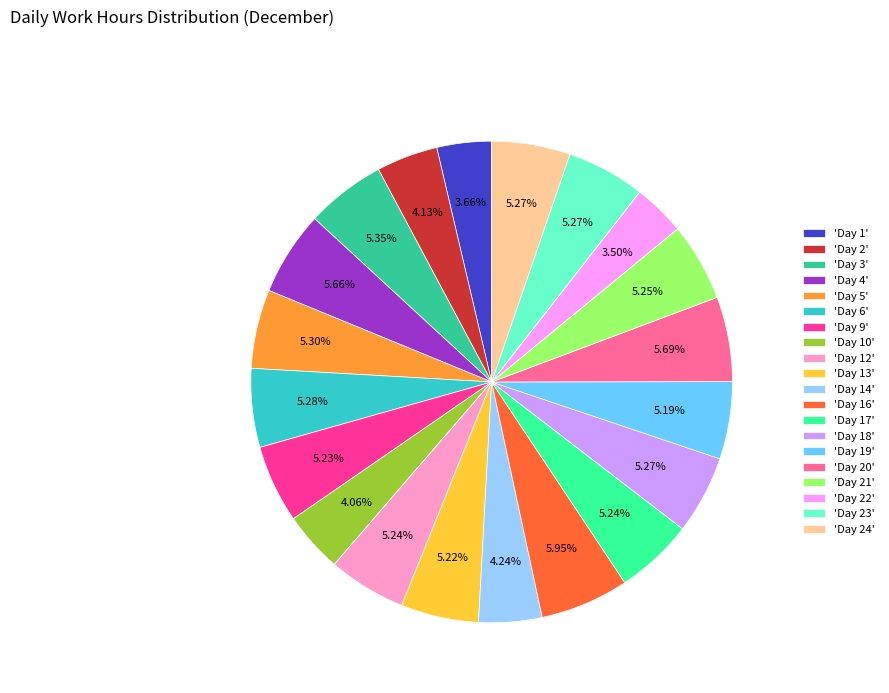

How many slices are in this pie chart?

20